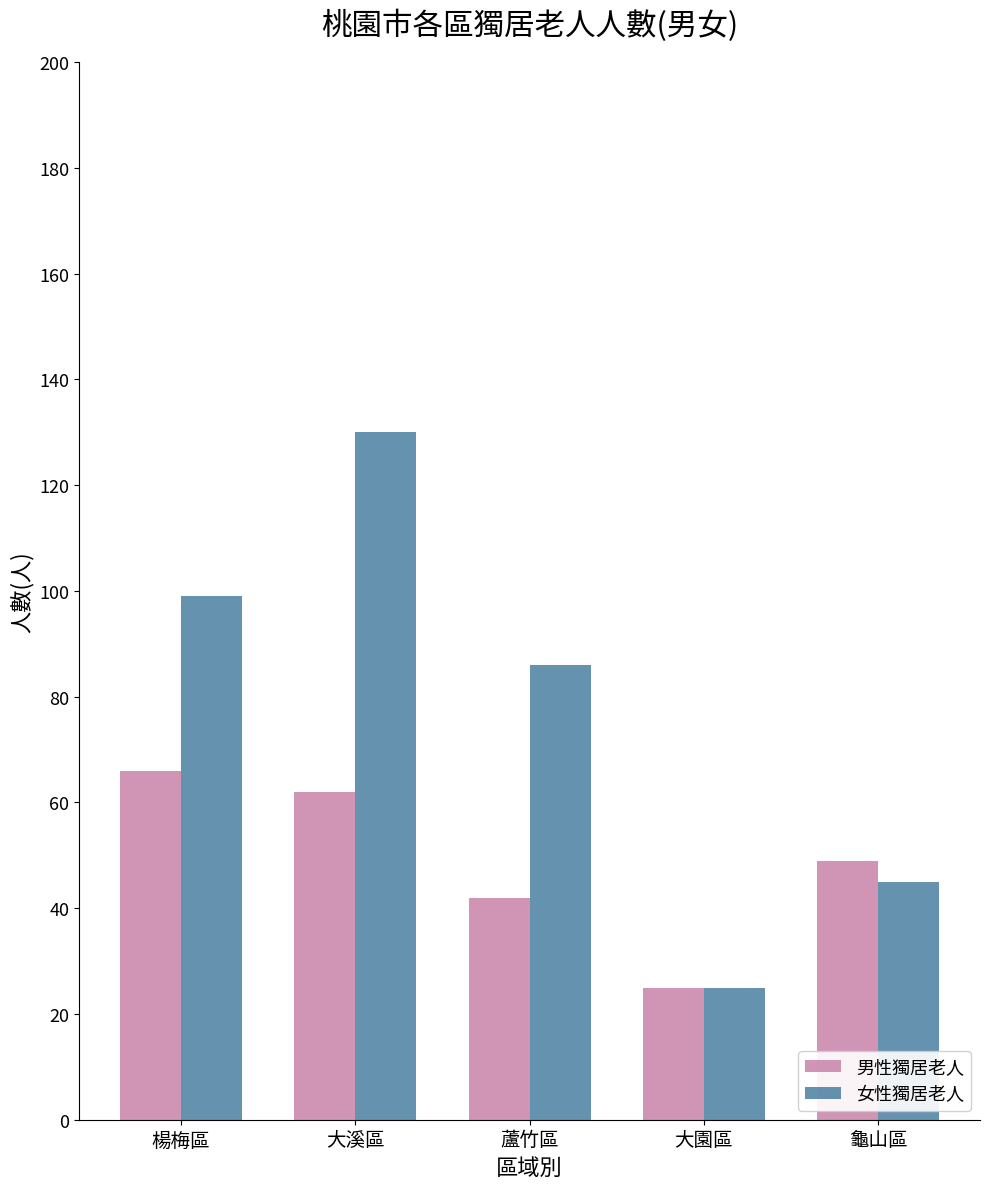

What position from the right is 大溪區?

4